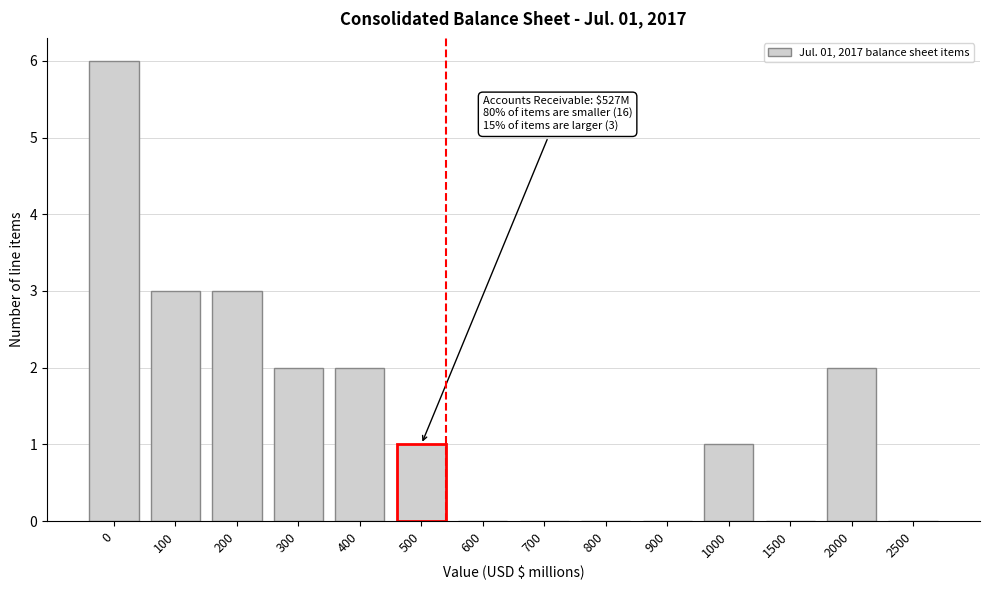

Reading left to right, extract all data points from this chart.

0=6	100=3	200=3	300=2	400=2	500=1	600=0	700=0	800=0	900=0	1000=1	1500=0	2000=2	2500=0